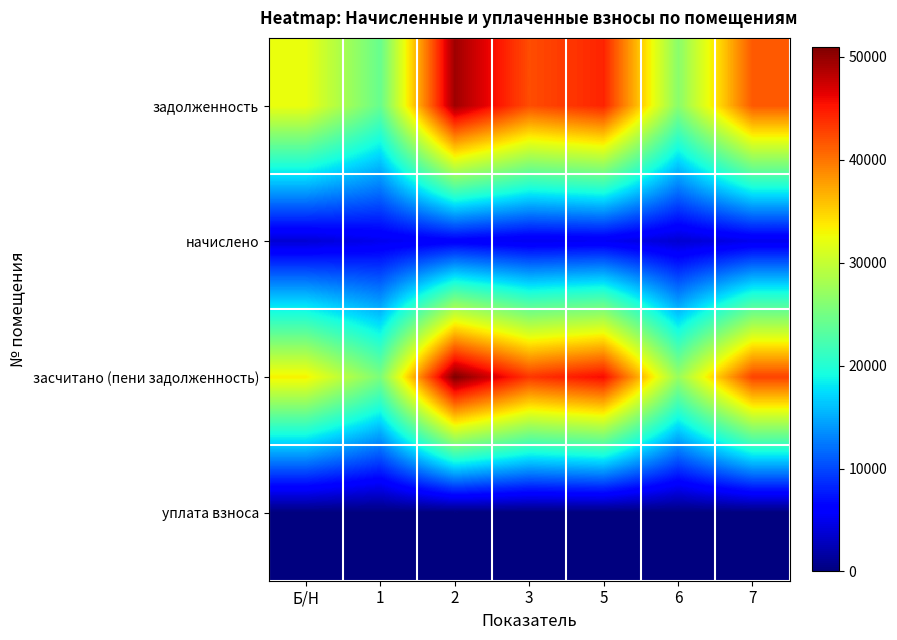

Which series changed the most between 1 and 2?

засчитано (пени задолженность)